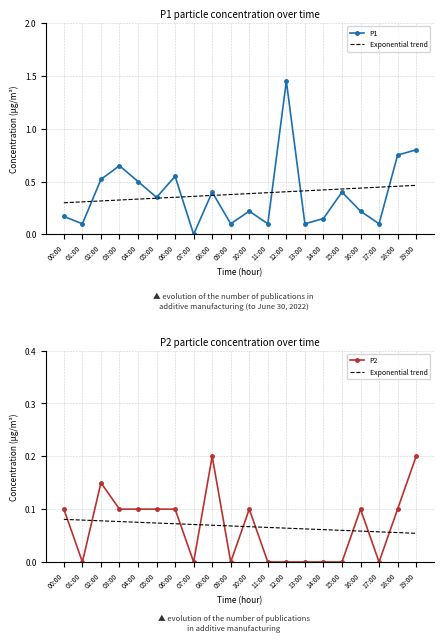

At which category is the sum across all series the highest?

12:00